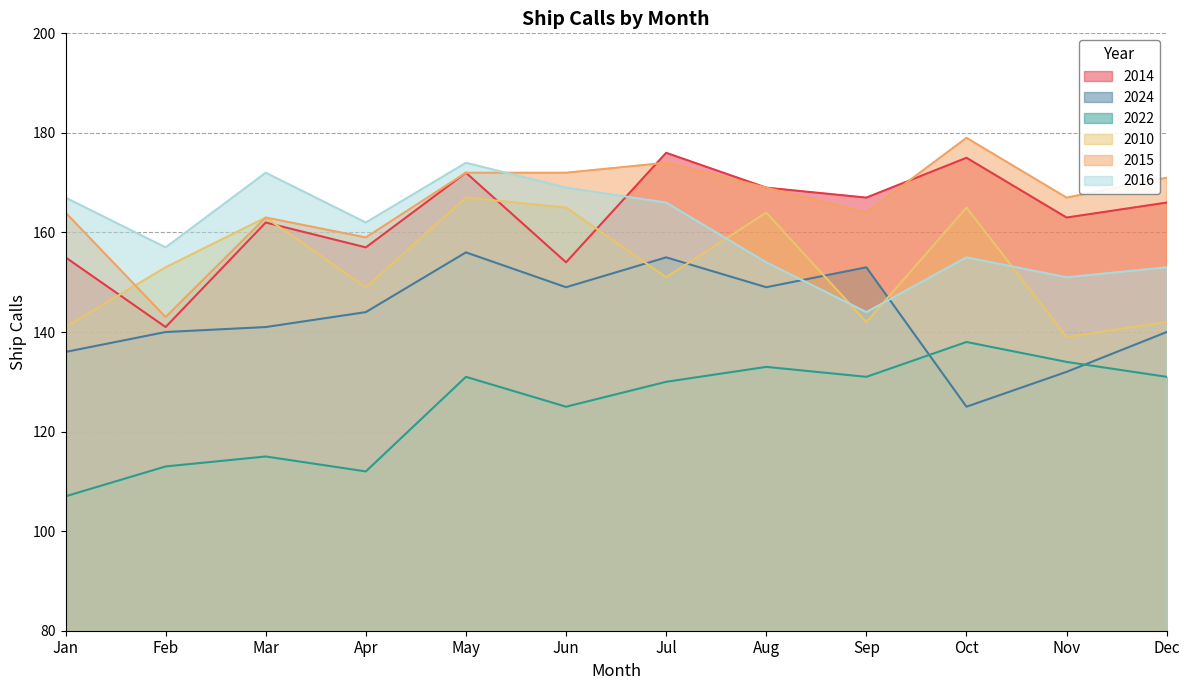

At which category does 2016 reach its first local valley?

Feb